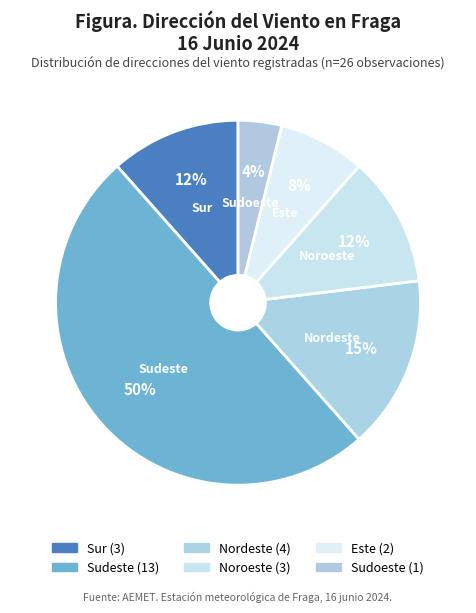

How many segments does this pie chart have?

6